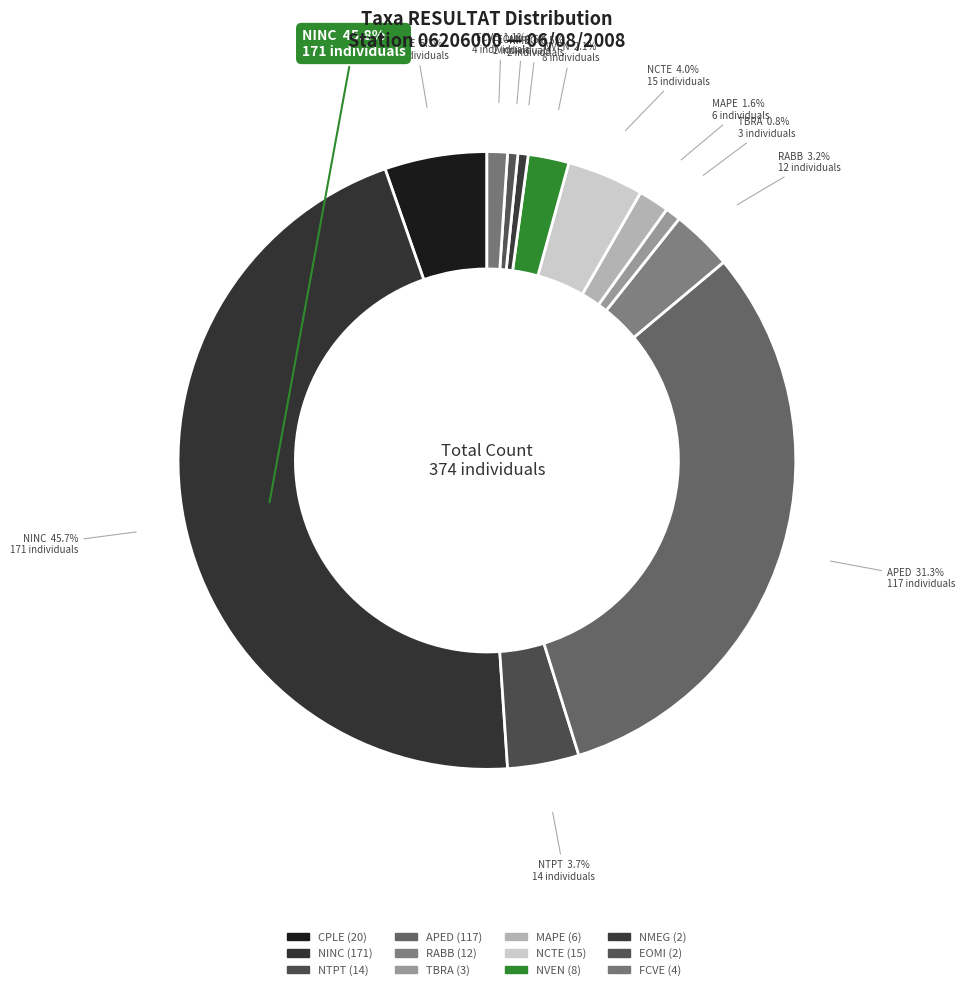

Is there any slice that represents more than half of the pie?

No